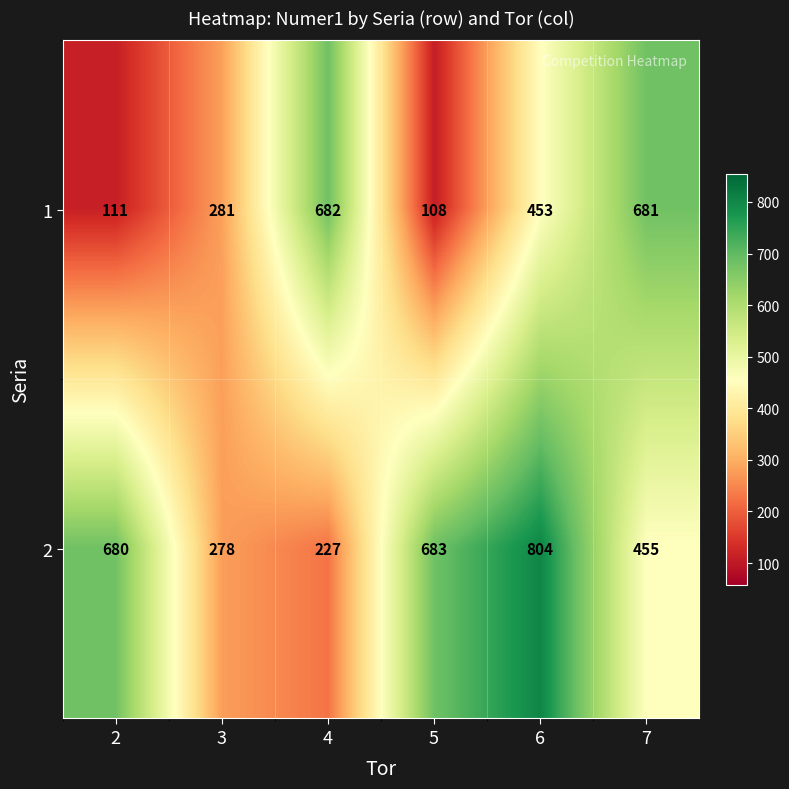

The 1 series shows 682 at 4. True or false?

True